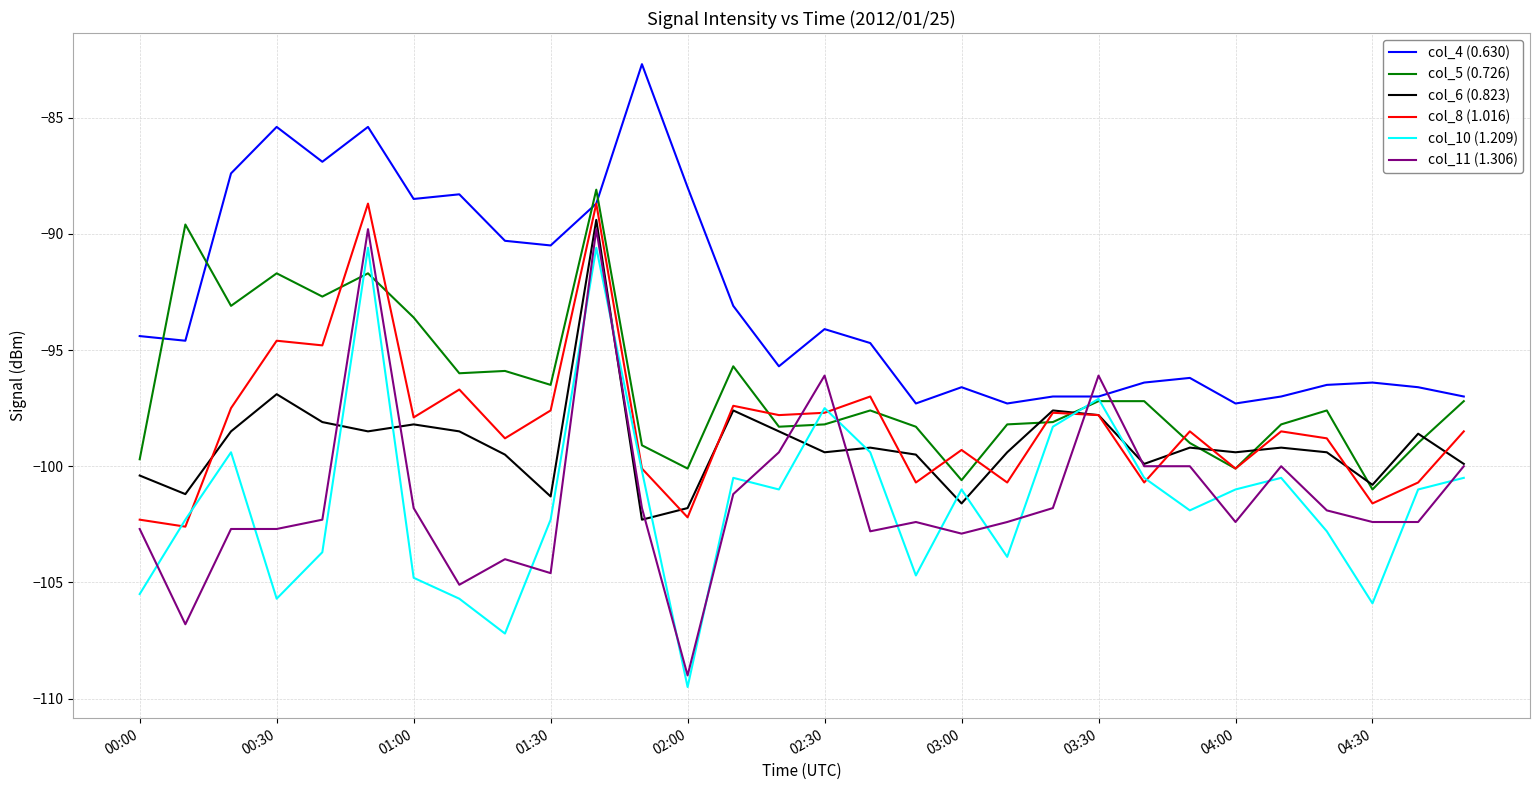

Which series has the largest total across all categories?

col_4 (0.630)